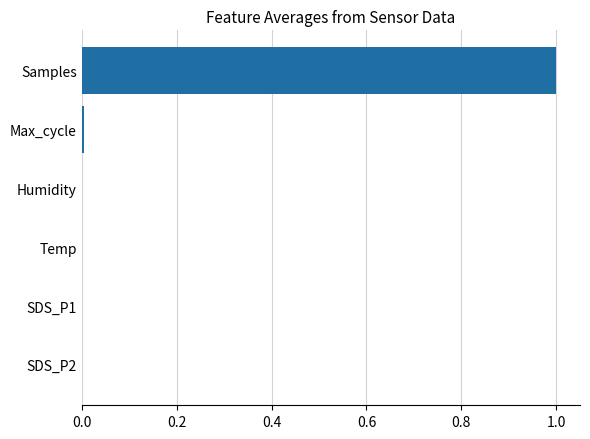

What is the sum of all values?

1.0